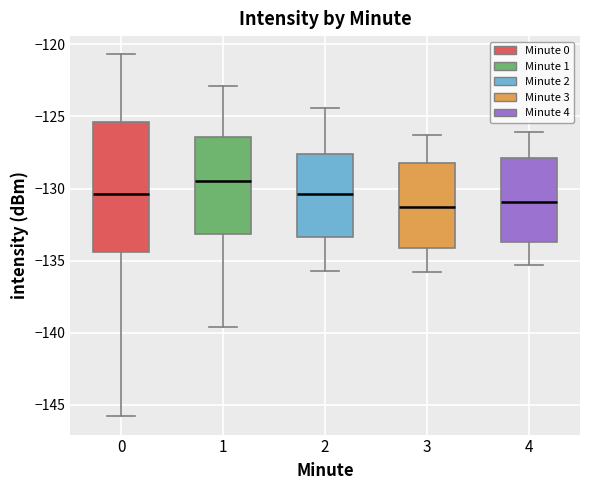

Reading left to right, read every box against the y-axis: the position of its median line, the range the box covers, and the ends of its whiskers. The values are not printed on the chart, so give them approximately, as read against the axis.

0: median -130.5, box -134.5 to -125.5, whiskers -146.0 to -120.5
1: median -129.5, box -133.0 to -126.5, whiskers -139.5 to -123.0
2: median -130.5, box -133.5 to -127.5, whiskers -135.5 to -124.5
3: median -131.0, box -134.0 to -128.0, whiskers -136.0 to -126.5
4: median -131.0, box -133.5 to -128.0, whiskers -135.5 to -126.0